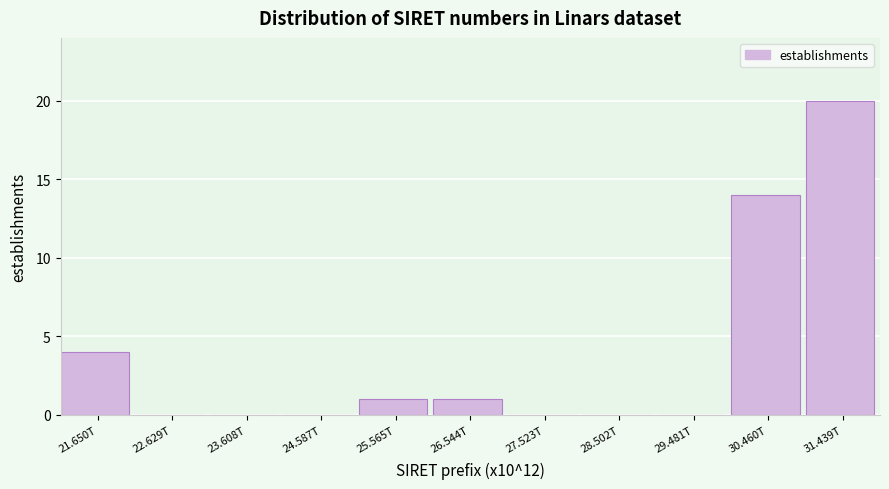

Reading right to left, extract all data points from this chart.

31.439T=20	30.460T=14	29.481T=0	28.502T=0	27.523T=0	26.544T=1	25.565T=1	24.587T=0	23.608T=0	22.629T=0	21.650T=4